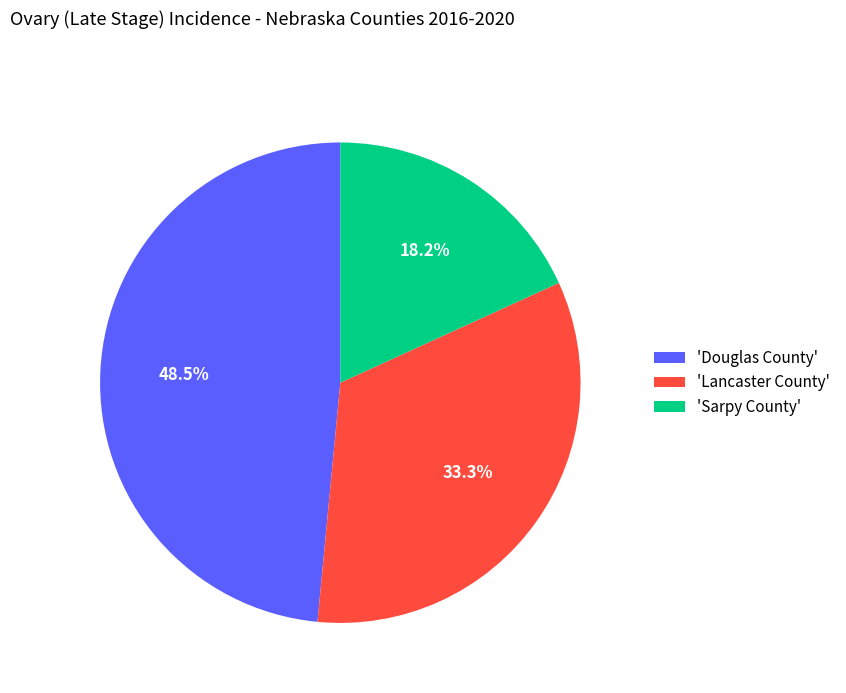

What is the smallest slice in the pie chart?

'Sarpy County'